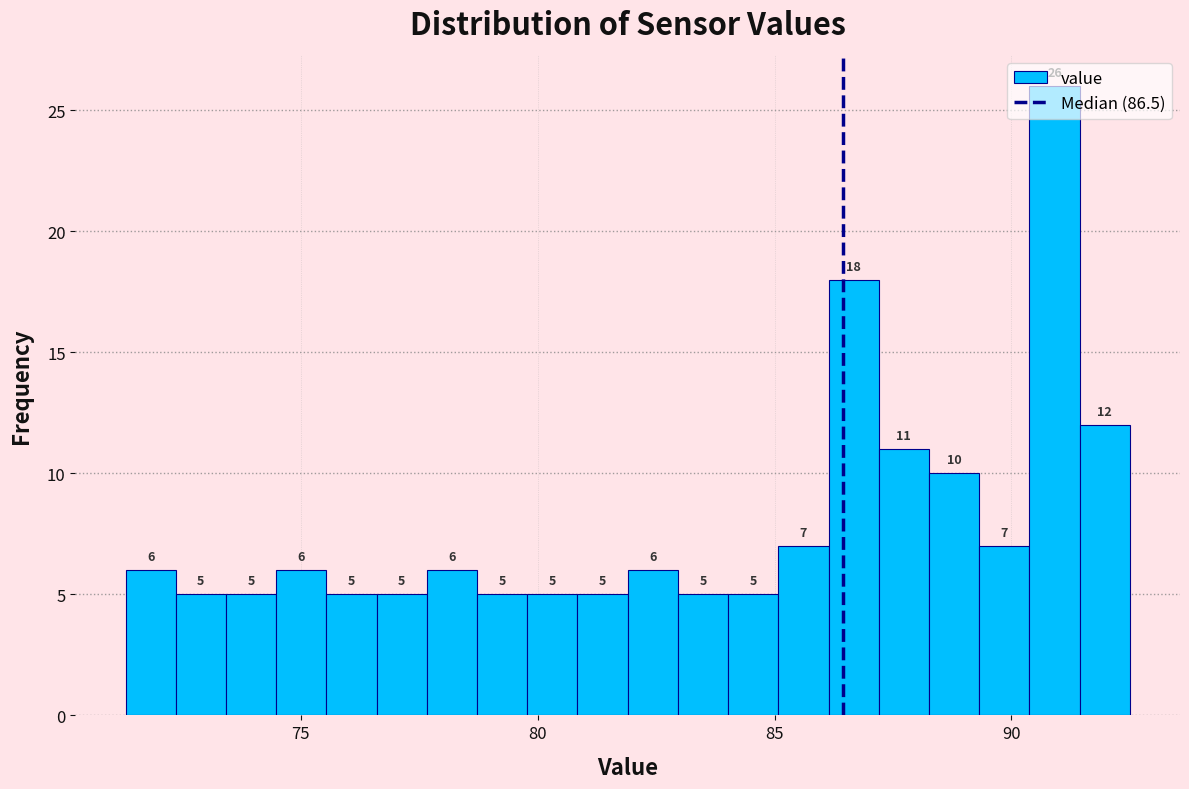

Read against the x-axis, roughly where is the centre of the tallest bar?

91.0